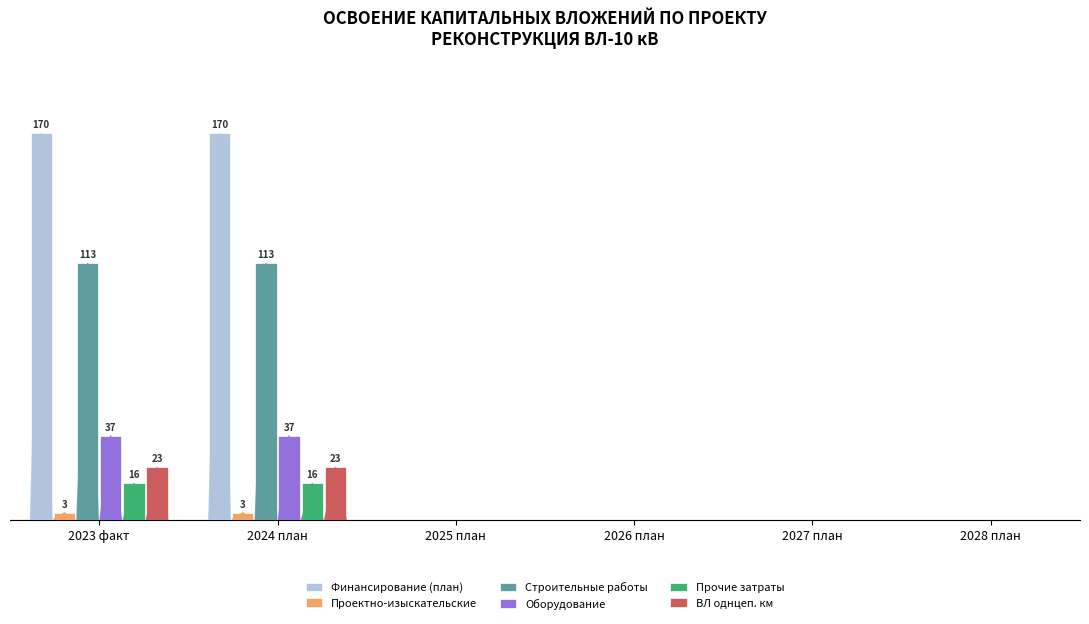

Are the bars grouped side by side (vs. stacked)?

Yes